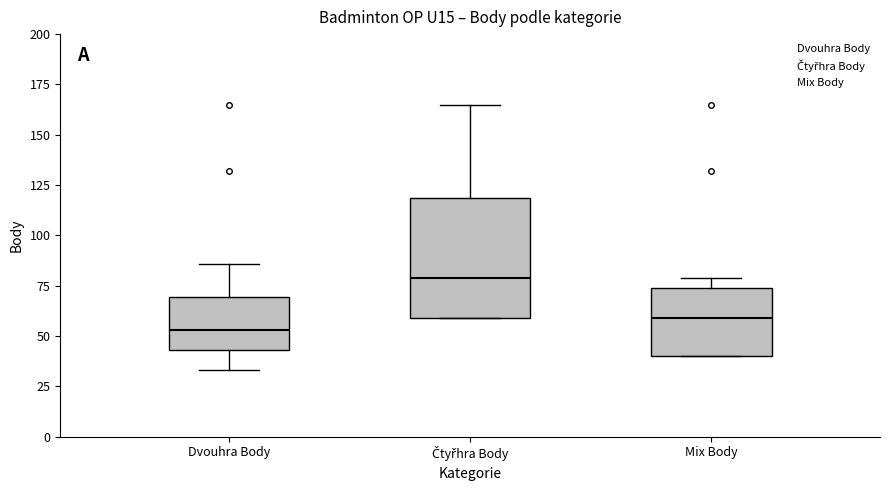

Reading left to right, transcribe this box plot: for each box, give where its median line is, the range the box spans, and where its two whiskers end, as read against the y-axis. The values are not printed on the chart, so give them approximately, as read against the axis.

Dvouhra Body: median 55, box 45 to 70, whiskers 35 to 85
Čtyřhra Body: median 80, box 60 to 120, whiskers 60 to 165
Mix Body: median 60, box 40 to 75, whiskers 40 to 80